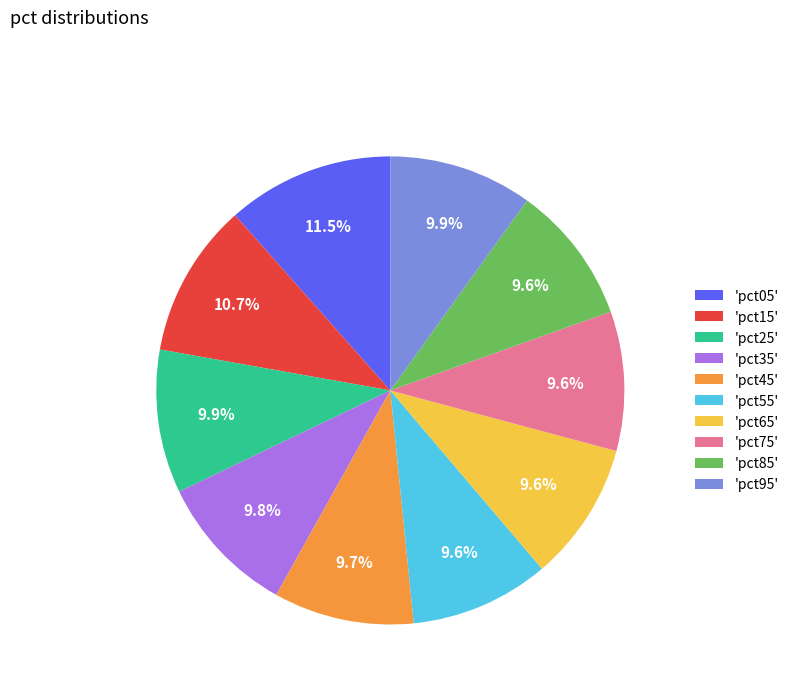

Which slice is the largest?

'pct05'